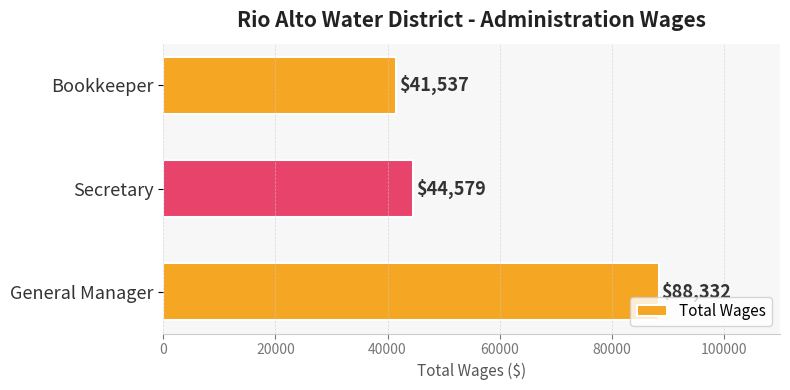

Reading bottom to top, list all the values displayed in this chart.

88332	44579	41537